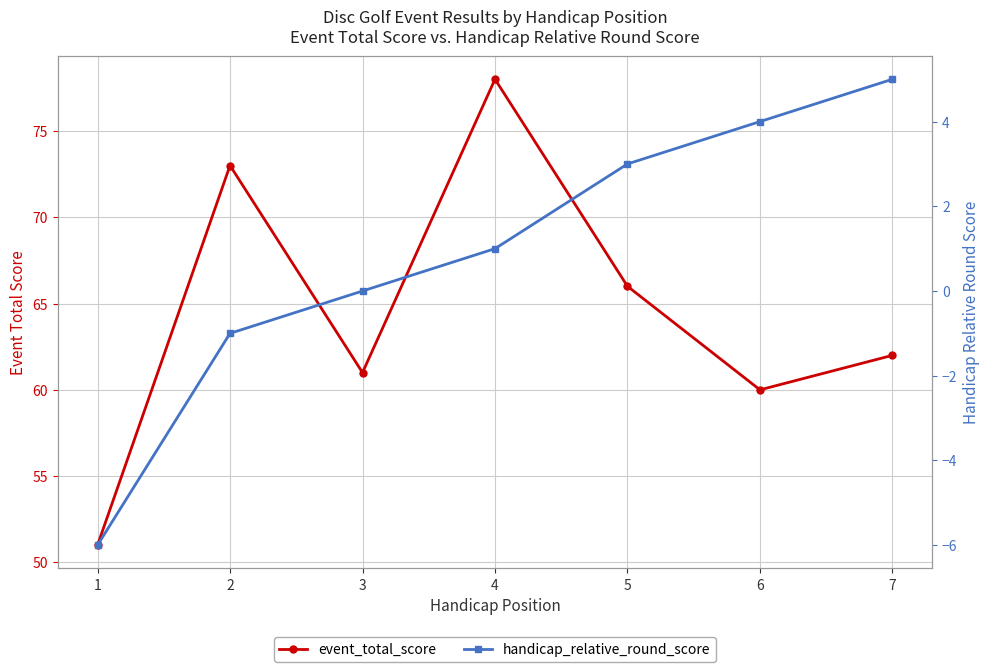

Reading left to right, list all the values displayed in this chart.

event_total_score: 1=51	2=73	3=61	4=78	5=66	6=60	7=62
handicap_relative_round_score: 1=-6	2=-1	3=0	4=1	5=3	6=4	7=5